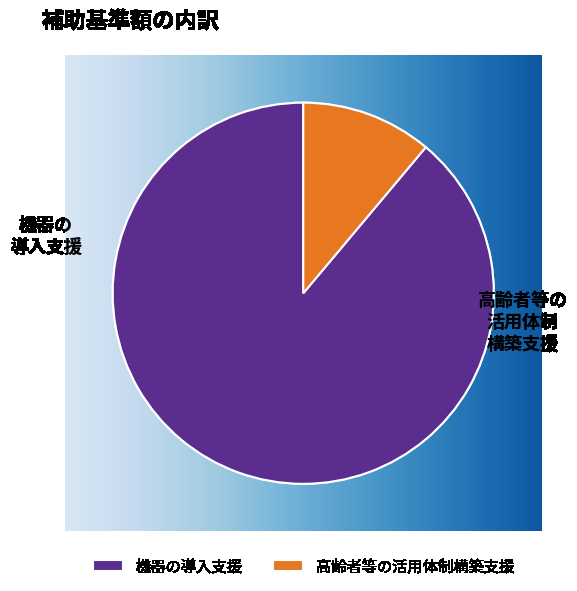

What is the largest slice in the pie chart?

機器の導入支援